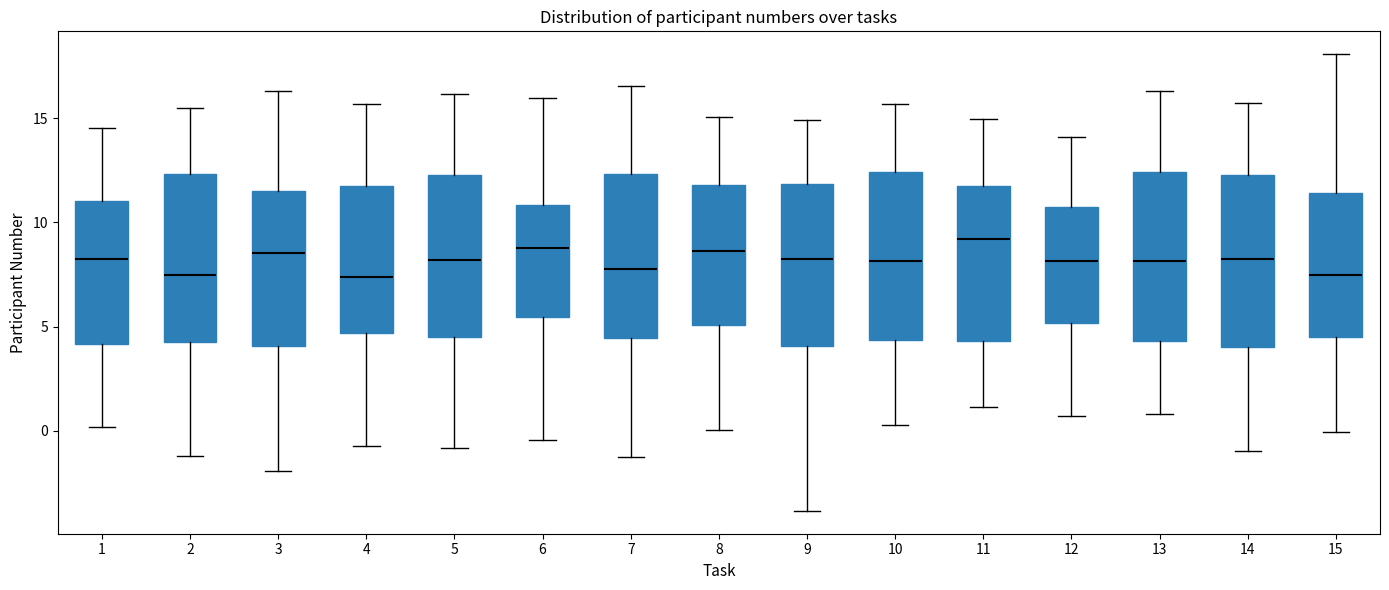

Reading left to right, read every box against the y-axis: the position of its median line, the range the box covers, and the ends of its whiskers. The values are not printed on the chart, so give them approximately, as read against the axis.

1: median 8.0, box 4.0 to 11.0, whiskers 0.0 to 14.5
2: median 7.5, box 4.5 to 12.5, whiskers -1.0 to 15.5
3: median 8.5, box 4.0 to 11.5, whiskers -2.0 to 16.5
4: median 7.5, box 4.5 to 12.0, whiskers -1.0 to 15.5
5: median 8.0, box 4.5 to 12.5, whiskers -1.0 to 16.0
6: median 9.0, box 5.5 to 11.0, whiskers -0.5 to 16.0
7: median 8.0, box 4.5 to 12.5, whiskers -1.5 to 16.5
8: median 8.5, box 5.0 to 12.0, whiskers 0.0 to 15.0
9: median 8.0, box 4.0 to 12.0, whiskers -4.0 to 15.0
10: median 8.0, box 4.5 to 12.5, whiskers 0.5 to 15.5
11: median 9.0, box 4.5 to 12.0, whiskers 1.0 to 15.0
12: median 8.0, box 5.0 to 10.5, whiskers 0.5 to 14.0
13: median 8.0, box 4.5 to 12.5, whiskers 1.0 to 16.5
14: median 8.5, box 4.0 to 12.5, whiskers -1.0 to 15.5
15: median 7.5, box 4.5 to 11.5, whiskers 0.0 to 18.0